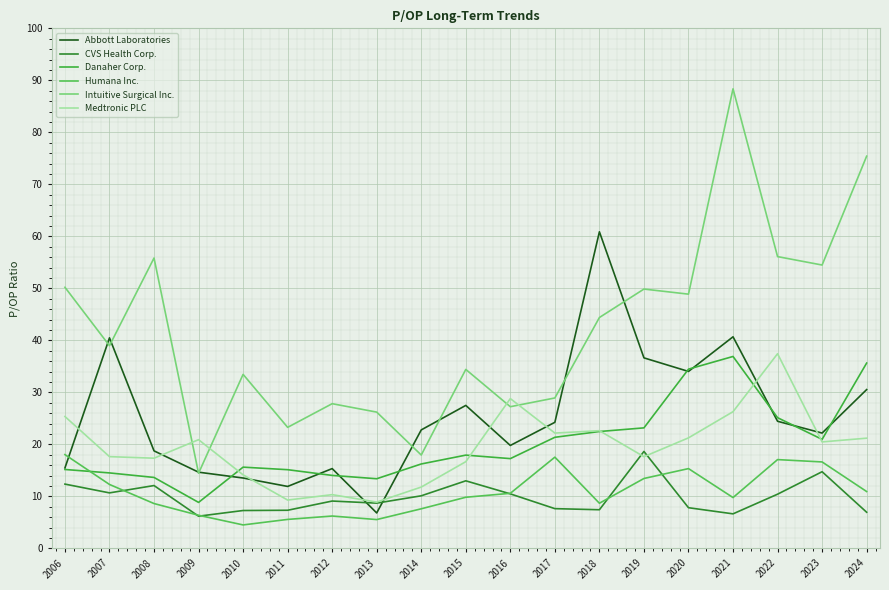

What is the total value across all series at 2015?

119.4